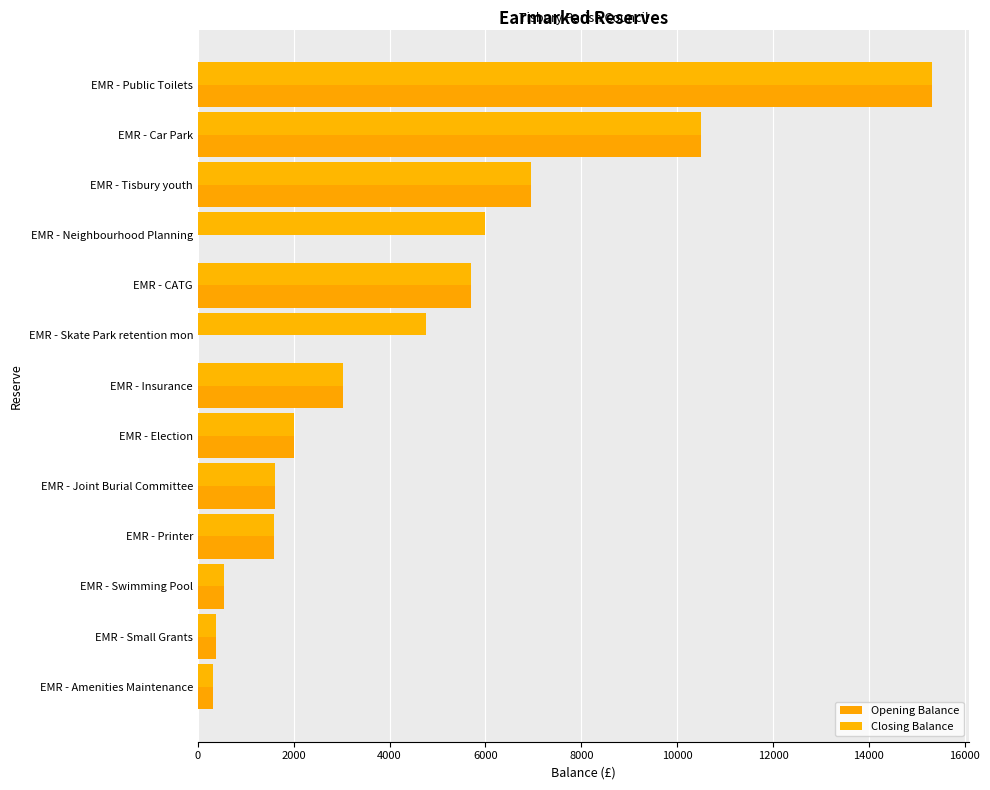

Count the number of data series in this chart.

2